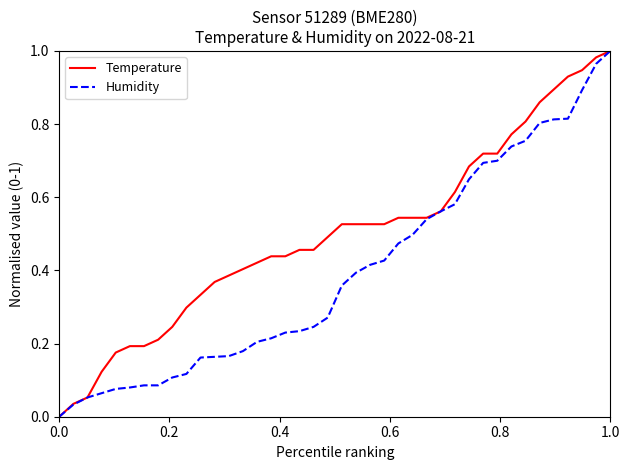

How many lines are shown in the chart?

2